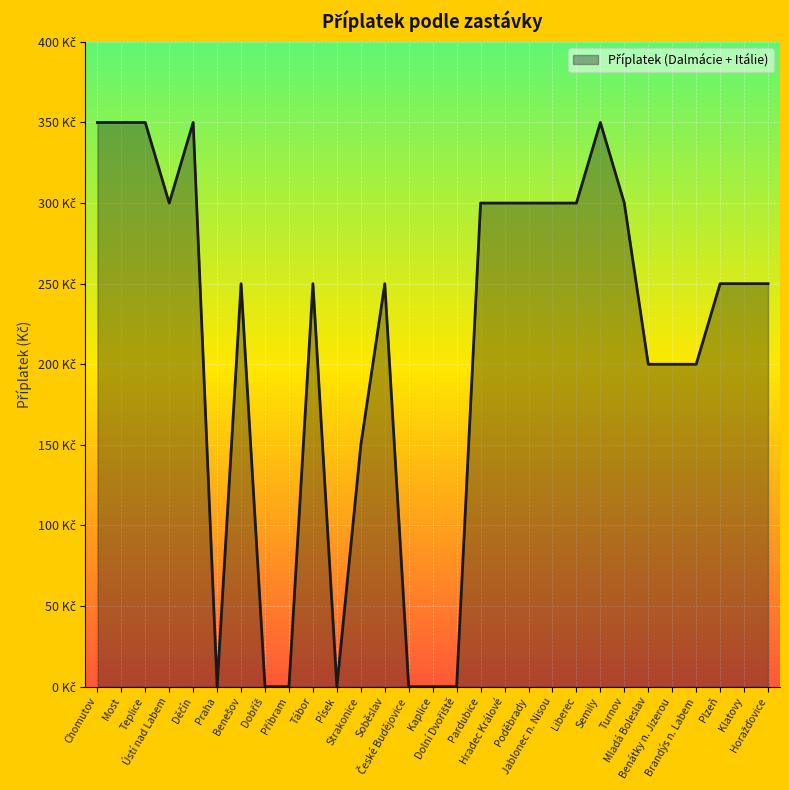

Does the chart have visible grid lines?

Yes